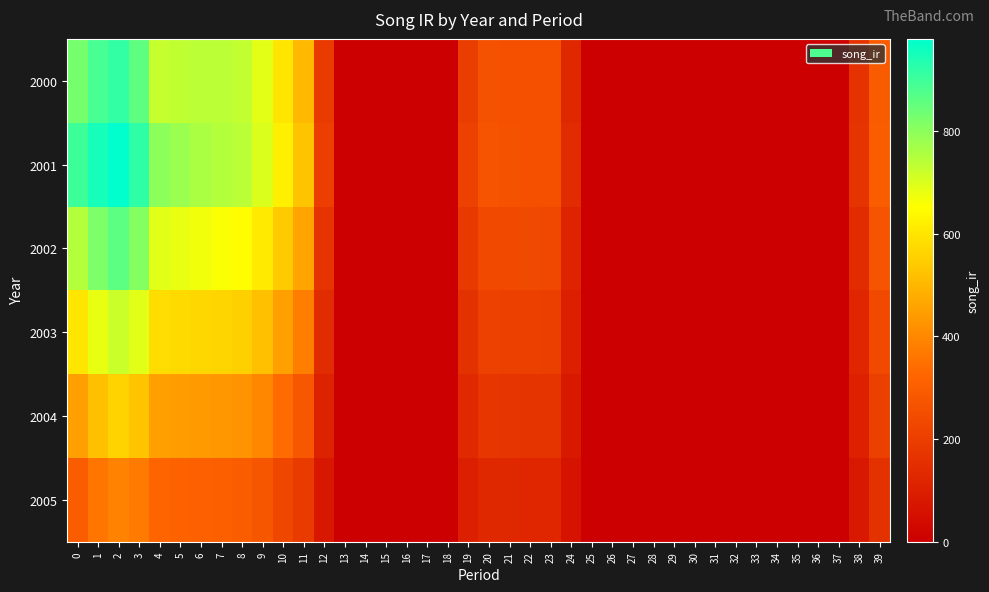

Reading left to right, list all the values displayed in this chart.

2000: 0=828.3	1=887.6	2=913.8	3=858.1	4=726.4	5=734.3	6=739.1	7=739.0	8=732.8	9=688.9	10=598.0	11=504.7	12=186.8	13=0.0	14=0.0	15=0.0	16=0.0	17=0.0	18=0.0	19=198.8	20=261.8	21=258.5	22=256.9	23=256.7	24=131.2	25=0.0	26=0.0	27=0.0	28=0.0	29=0.0	30=0.0	31=0.0	32=0.0	33=0.0	34=0.0	35=0.0	36=0.0	37=0.0	38=161.7	39=291.8
2001: 0=900.0	1=950.0	2=980.0	3=920.0	4=800.0	5=780.0	6=760.0	7=750.0	8=740.0	9=700.0	10=620.0	11=530.0	12=200.0	13=0.0	14=0.0	15=0.0	16=0.0	17=0.0	18=0.0	19=210.0	20=270.0	21=265.0	22=260.0	23=258.0	24=140.0	25=0.0	26=0.0	27=0.0	28=0.0	29=0.0	30=0.0	31=0.0	32=0.0	33=0.0	34=0.0	35=0.0	36=0.0	37=0.0	38=170.0	39=300.0
2002: 0=750.0	1=820.0	2=860.0	3=810.0	4=690.0	5=680.0	6=670.0	7=660.0	8=650.0	9=610.0	10=540.0	11=460.0	12=170.0	13=0.0	14=0.0	15=0.0	16=0.0	17=0.0	18=0.0	19=185.0	20=240.0	21=238.0	22=235.0	23=233.0	24=115.0	25=0.0	26=0.0	27=0.0	28=0.0	29=0.0	30=0.0	31=0.0	32=0.0	33=0.0	34=0.0	35=0.0	36=0.0	37=0.0	38=145.0	39=270.0
2003: 0=600.0	1=680.0	2=720.0	3=690.0	4=580.0	5=575.0	6=570.0	7=565.0	8=555.0	9=520.0	10=450.0	11=380.0	12=140.0	13=0.0	14=0.0	15=0.0	16=0.0	17=0.0	18=0.0	19=160.0	20=210.0	21=208.0	22=205.0	23=203.0	24=100.0	25=0.0	26=0.0	27=0.0	28=0.0	29=0.0	30=0.0	31=0.0	32=0.0	33=0.0	34=0.0	35=0.0	36=0.0	37=0.0	38=125.0	39=240.0
2004: 0=450.0	1=520.0	2=560.0	3=530.0	4=450.0	5=445.0	6=440.0	7=435.0	8=425.0	9=400.0	10=340.0	11=280.0	12=110.0	13=0.0	14=0.0	15=0.0	16=0.0	17=0.0	18=0.0	19=135.0	20=175.0	21=173.0	22=170.0	23=168.0	24=82.0	25=0.0	26=0.0	27=0.0	28=0.0	29=0.0	30=0.0	31=0.0	32=0.0	33=0.0	34=0.0	35=0.0	36=0.0	37=0.0	38=105.0	39=205.0
2005: 0=300.0	1=360.0	2=390.0	3=370.0	4=320.0	5=315.0	6=310.0	7=305.0	8=298.0	9=278.0	10=230.0	11=190.0	12=75.0	13=0.0	14=0.0	15=0.0	16=0.0	17=0.0	18=0.0	19=100.0	20=130.0	21=128.0	22=126.0	23=124.0	24=62.0	25=0.0	26=0.0	27=0.0	28=0.0	29=0.0	30=0.0	31=0.0	32=0.0	33=0.0	34=0.0	35=0.0	36=0.0	37=0.0	38=80.0	39=160.0